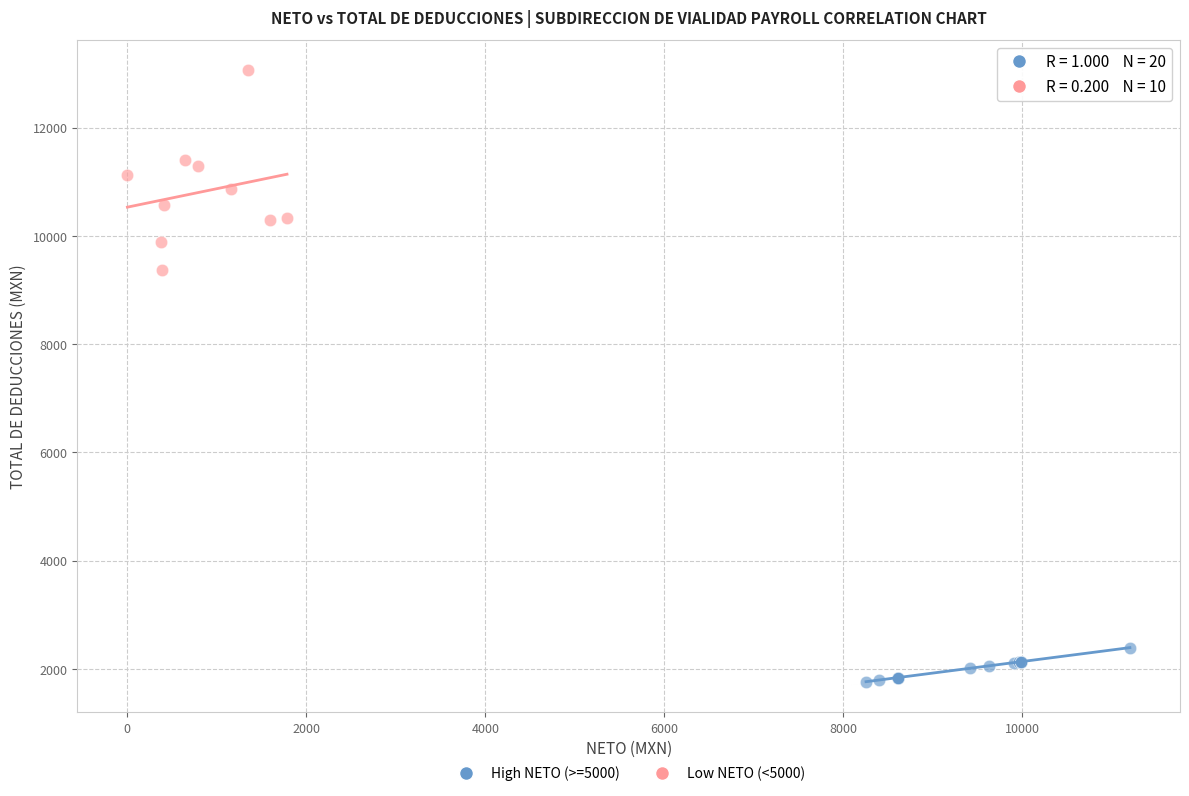

Which series contains the lowest Y value?

High NETO (>=5000)